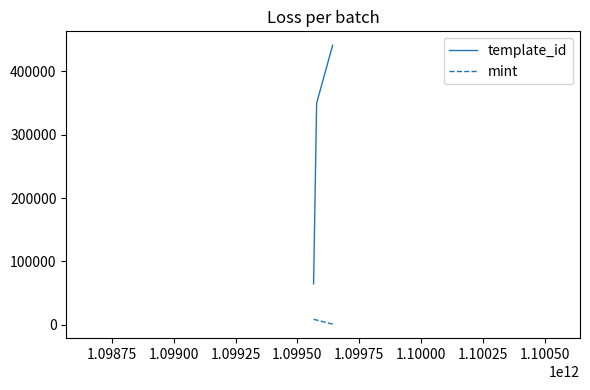

Rank the series by their maximum value, from lowest to highest.

mint, template_id